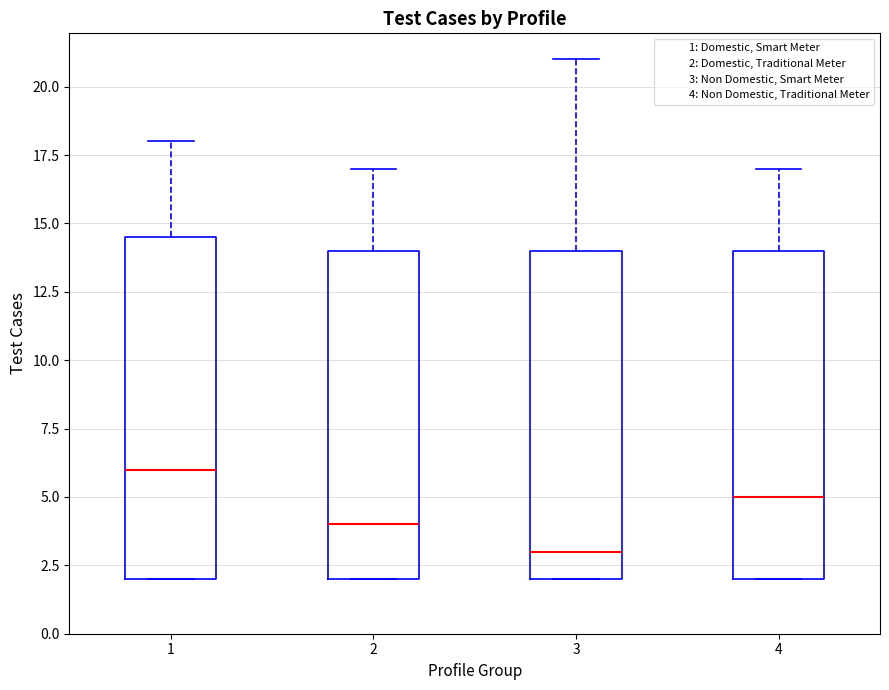

Where does the upper whisker of the box at x = 4 end on the y-axis? The values are not printed on the chart, so give them approximately, as read against the axis.

17.0